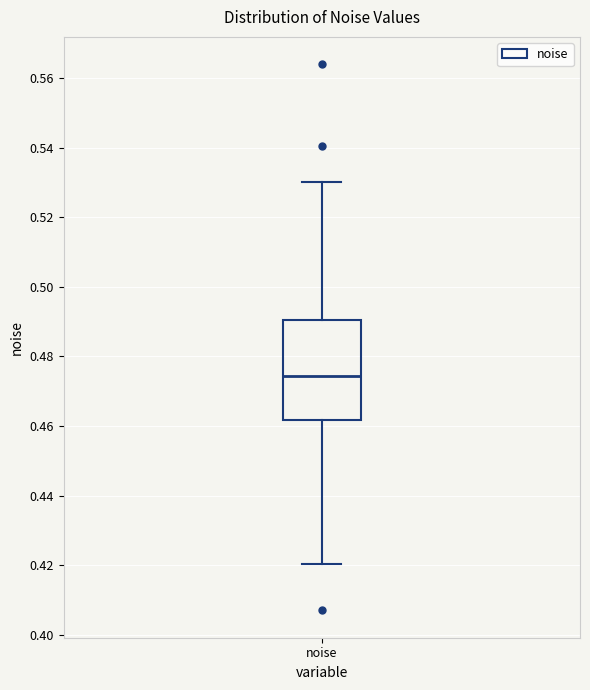

Where is the lower edge of the box for noise on the y-axis? The values are not printed on the chart, so give them approximately, as read against the axis.

0.462